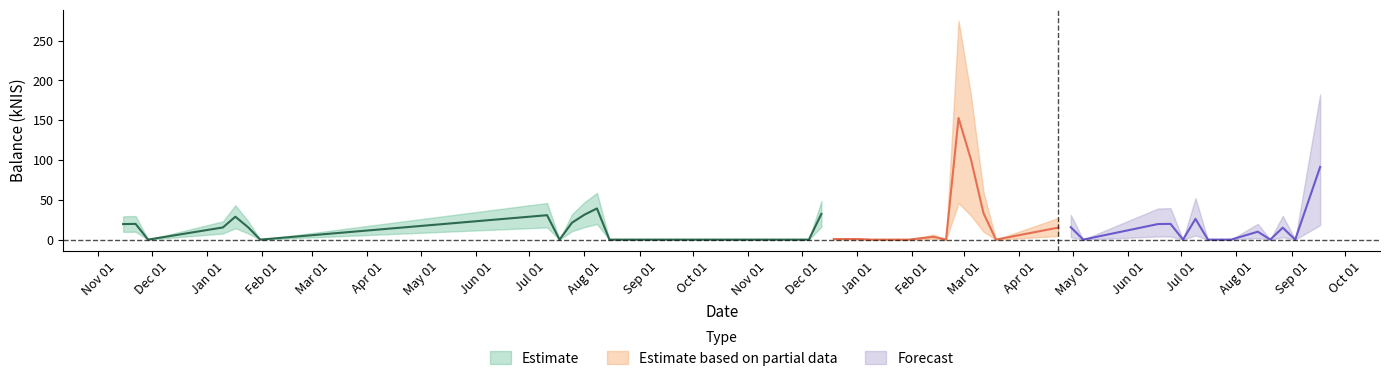

Is this an area chart (filled region under the line)?

No